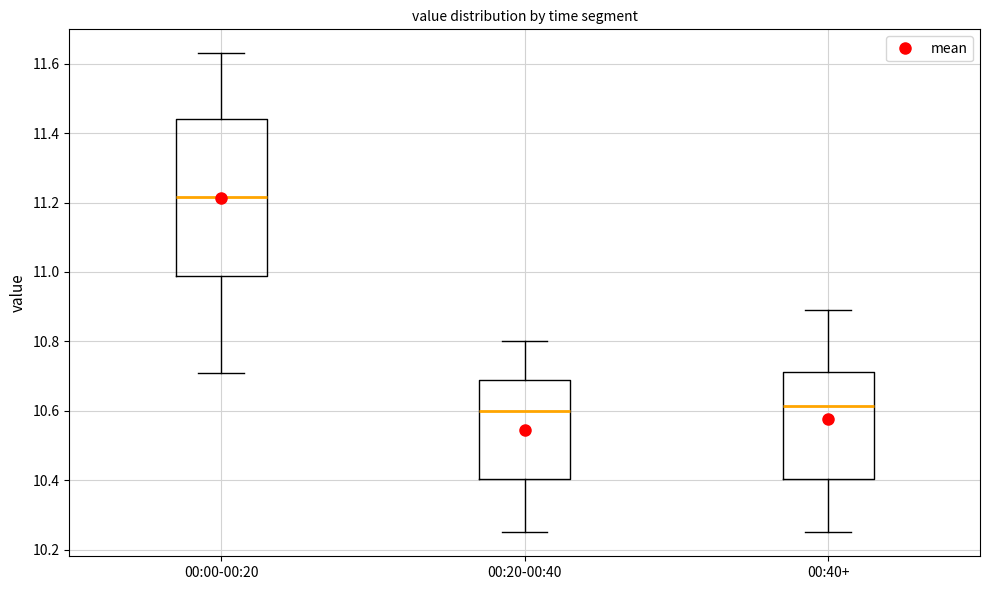

Where does the median line of the box for 00:00-00:20 sit on the y-axis? The values are not printed on the chart, so give them approximately, as read against the axis.

11.22